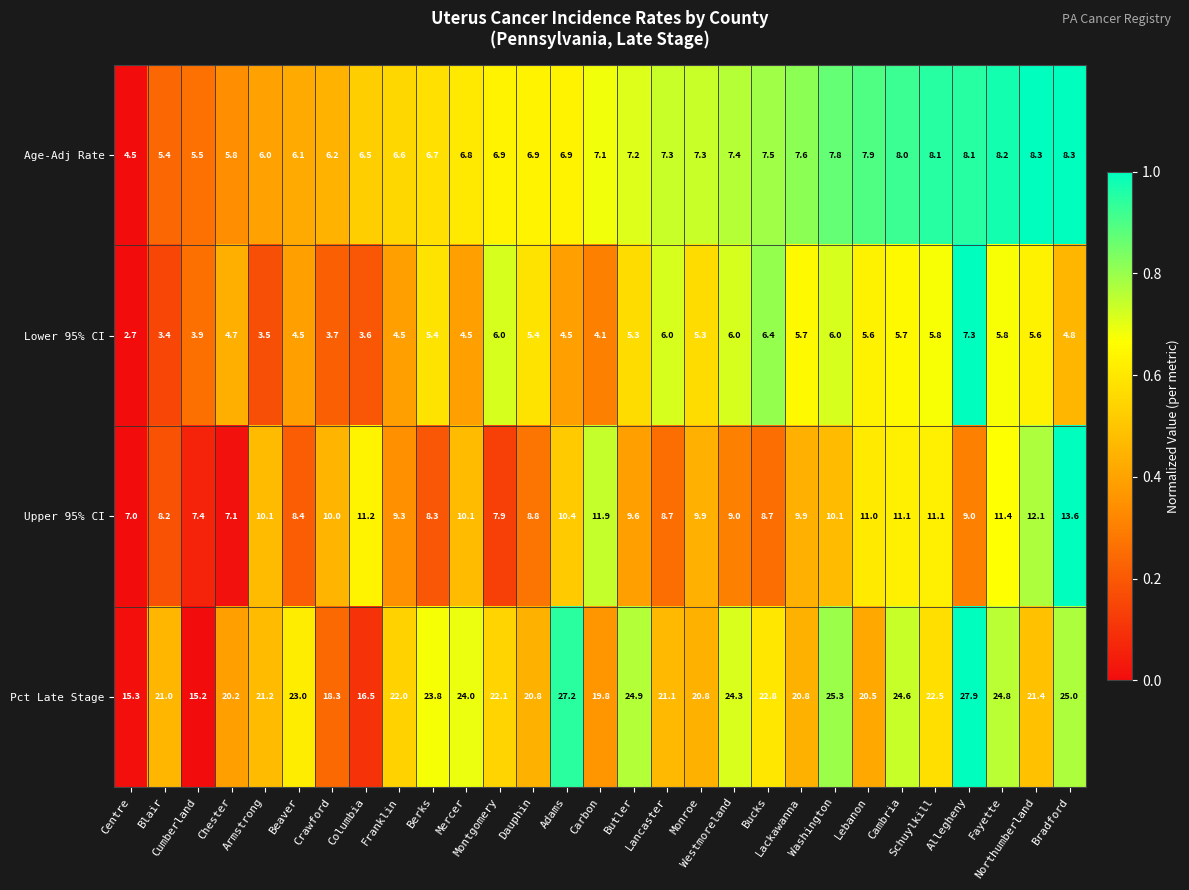

Which series has the largest total across all categories?

Pct Late Stage